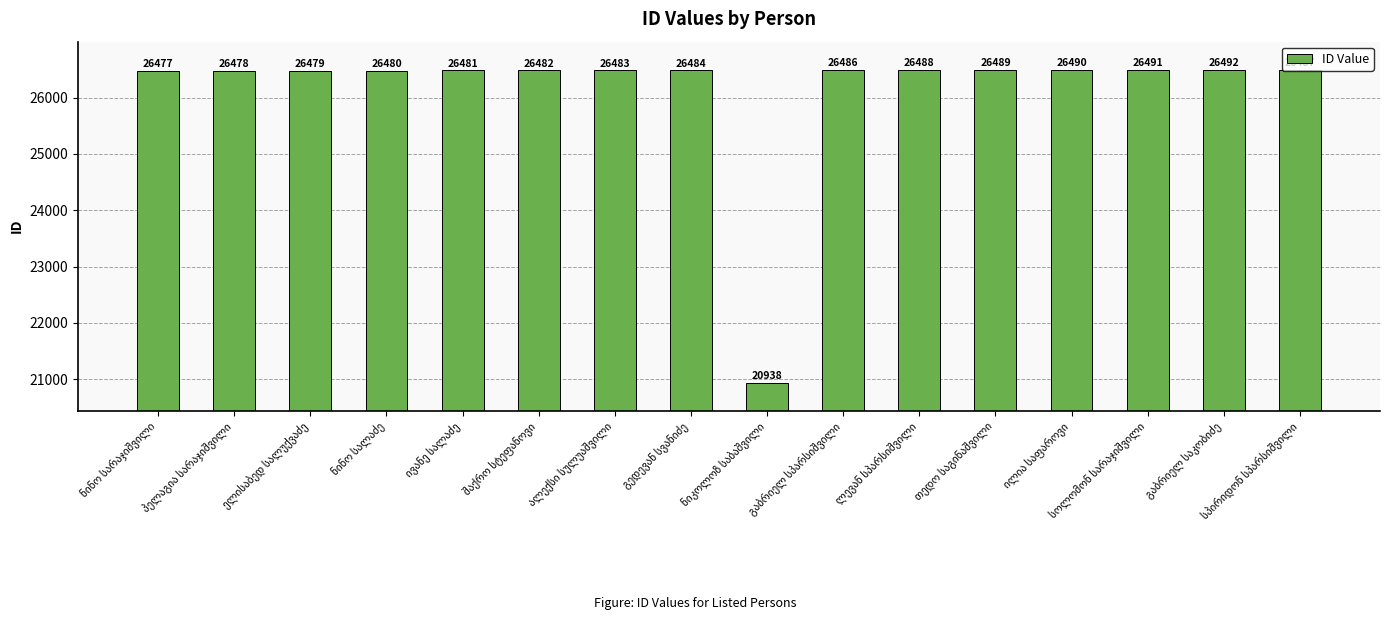

What is the difference between the maximum and minimum values?

5554